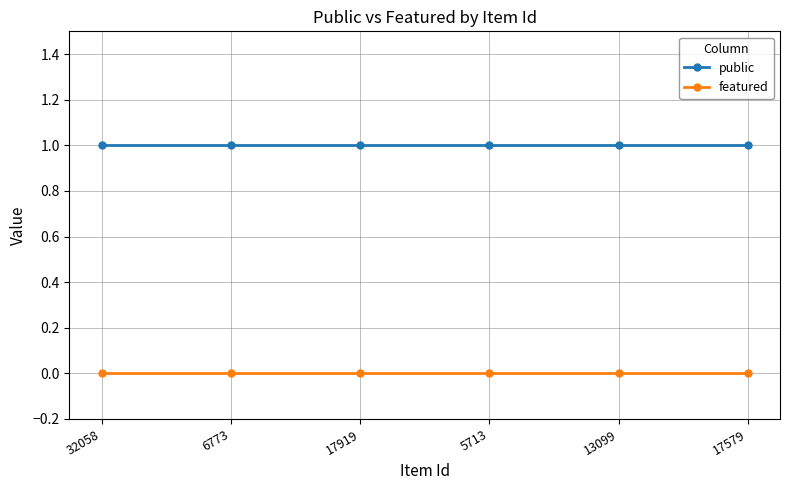

The value of public at 5713 is 2. True or false?

False